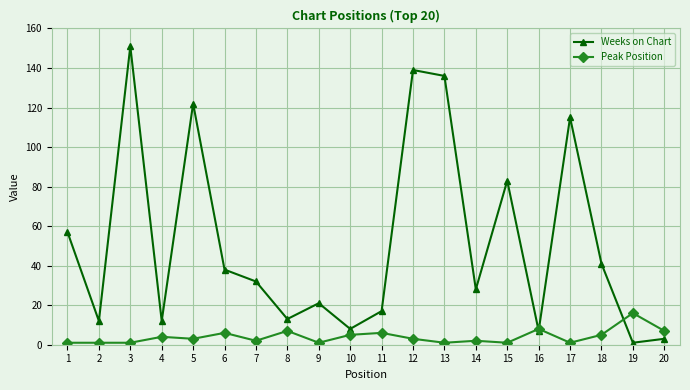

Reading left to right, transcribe all the data shown in this chart.

Weeks on Chart: 57	12	151	12	122	38	32	13	21	8	17	139	136	28	83	7	115	41	1	3
Peak Position: 1	1	1	4	3	6	2	7	1	5	6	3	1	2	1	8	1	5	16	7